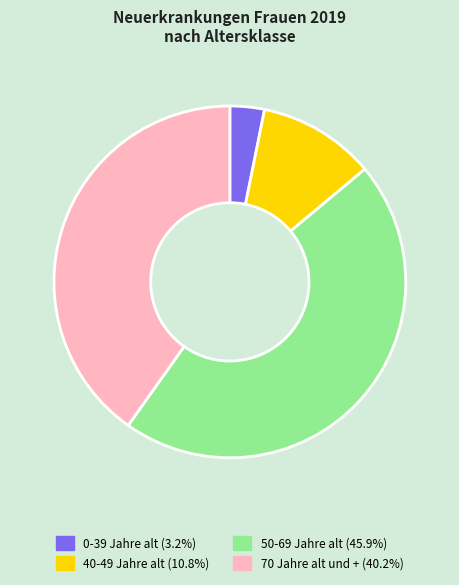

Do 0-39 Jahre alt and 50-69 Jahre alt together represent more than half of the pie?

No